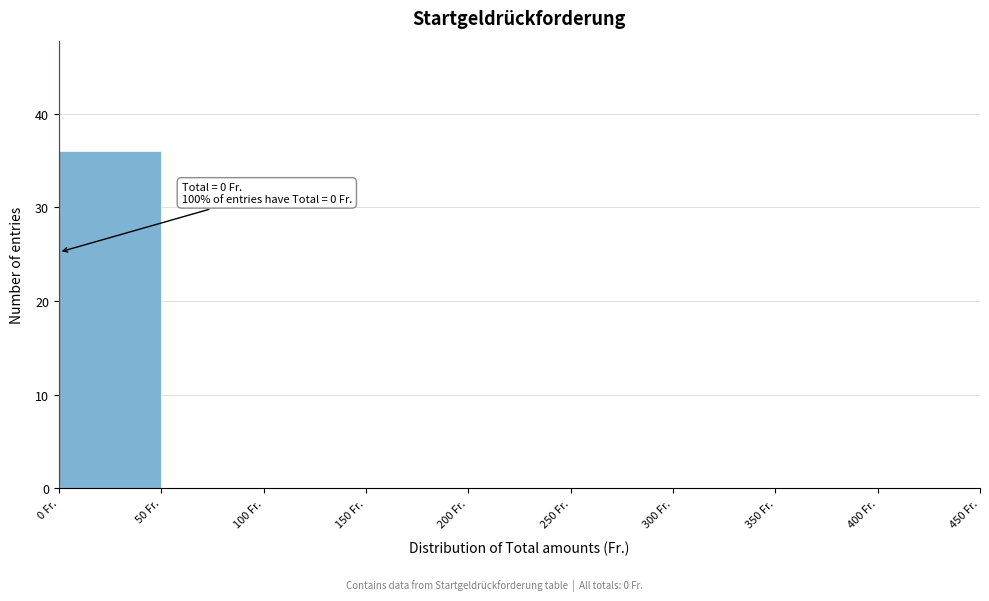

Which range on the x-axis has the tallest bar?

0 to 50